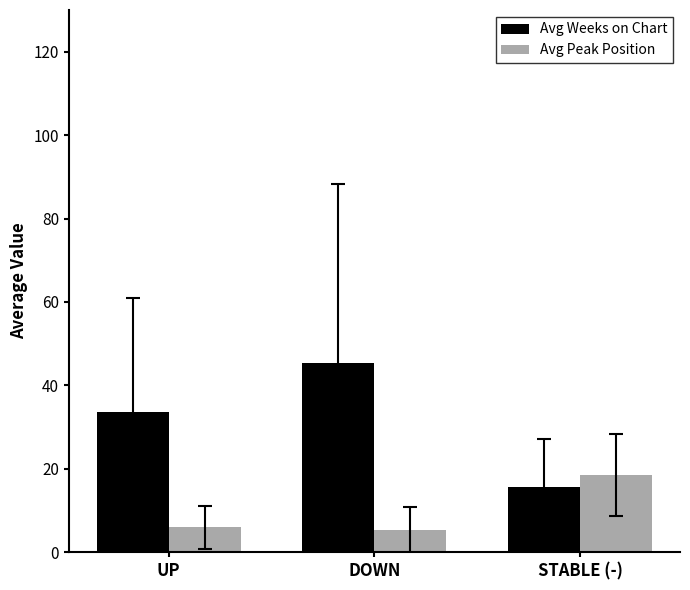

Which category has the highest value in the Avg Weeks on Chart series?

DOWN